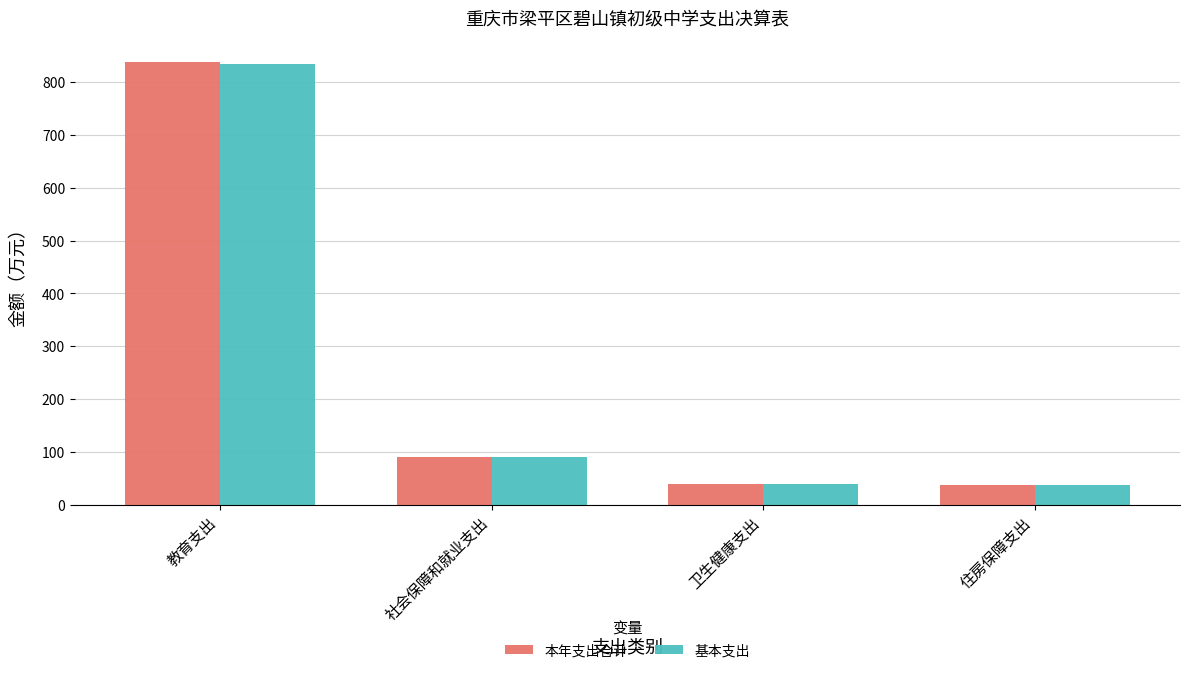

What is the greatest value displayed?

837.6